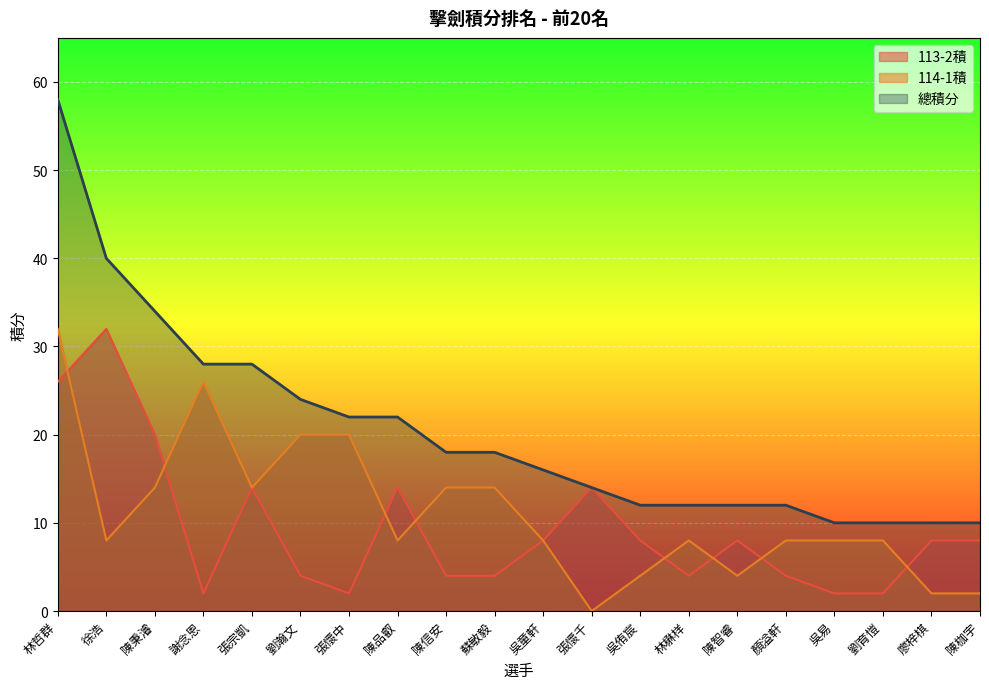

At which label does 114-1積 first exceed 8?

林哲群